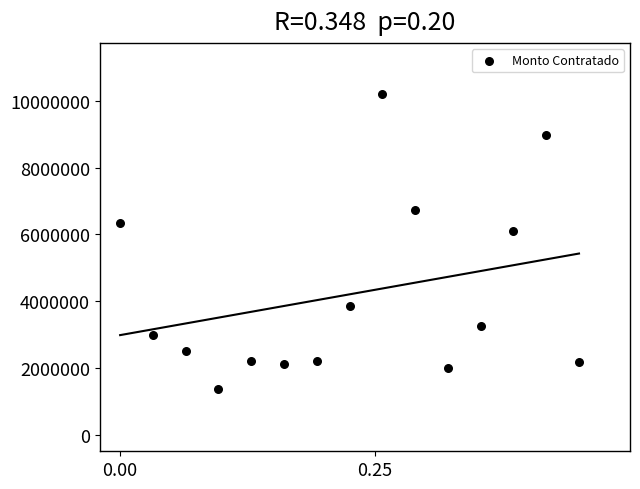

What Y value in the scatter plot is closest to 5794783?

6096022.1